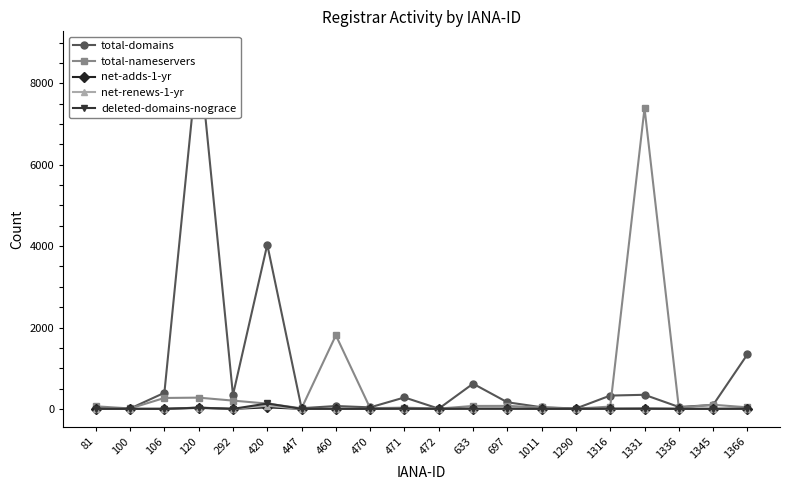

True or false: total-nameservers and net-adds-1-yr intersect in this chart.

False